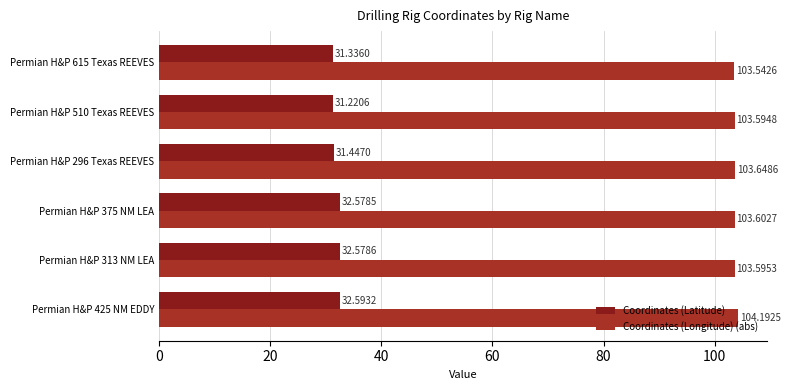

At how many categories does at least one series exceed 43?

6